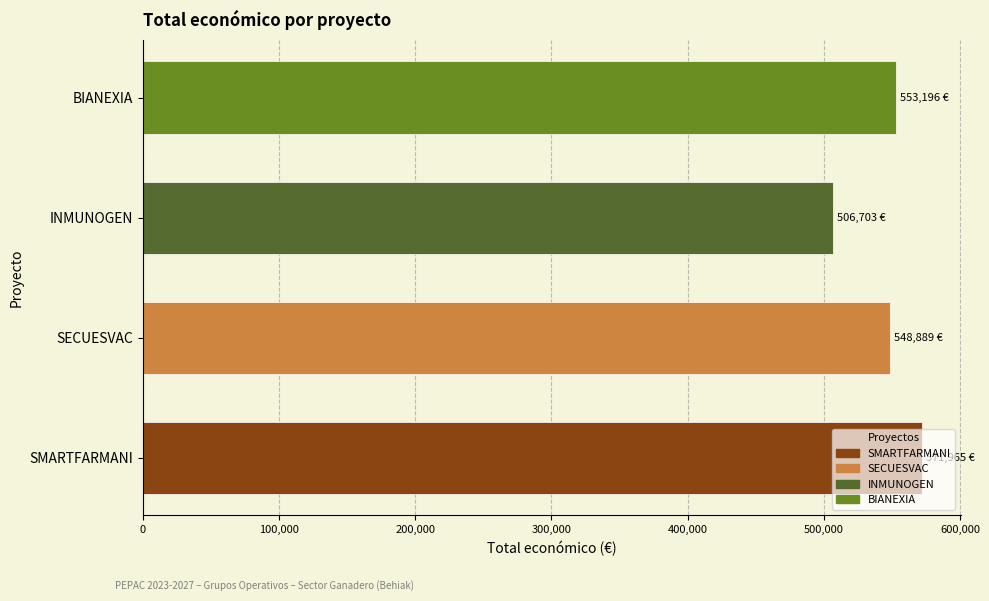

What is the sum of all values?

2180753